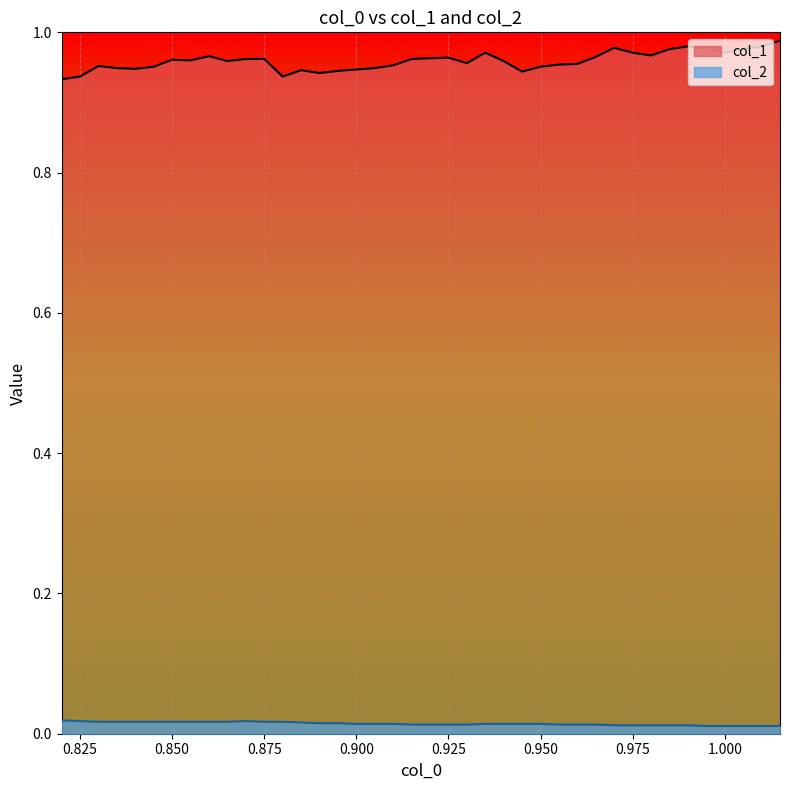

Which series has the largest total across all categories?

col_1